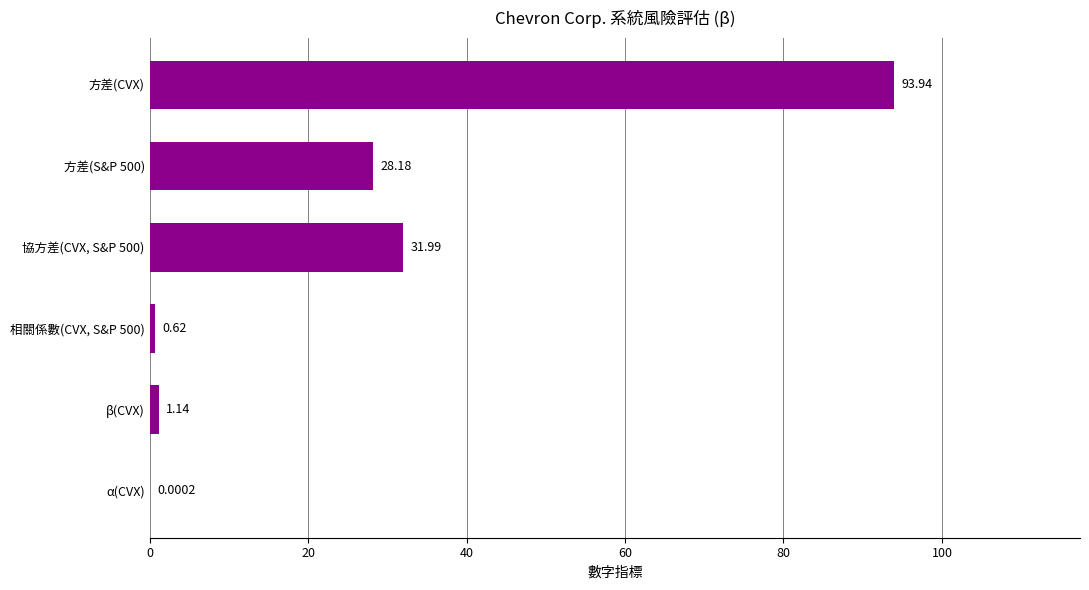

At which category does the chart reach its peak across all series?

方差(CVX)